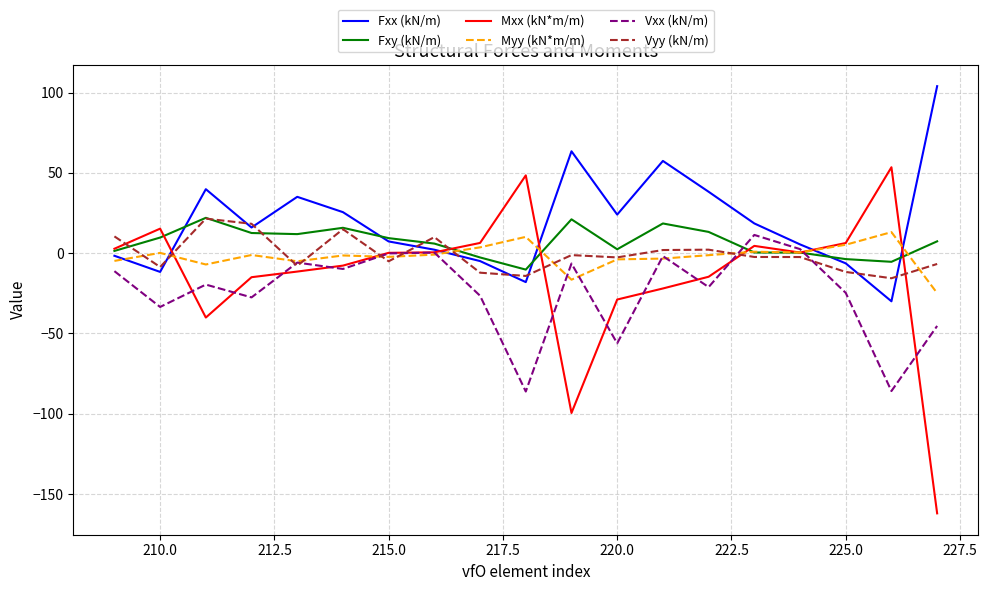

Which series has the largest total across all categories?

Fxx (kN/m)